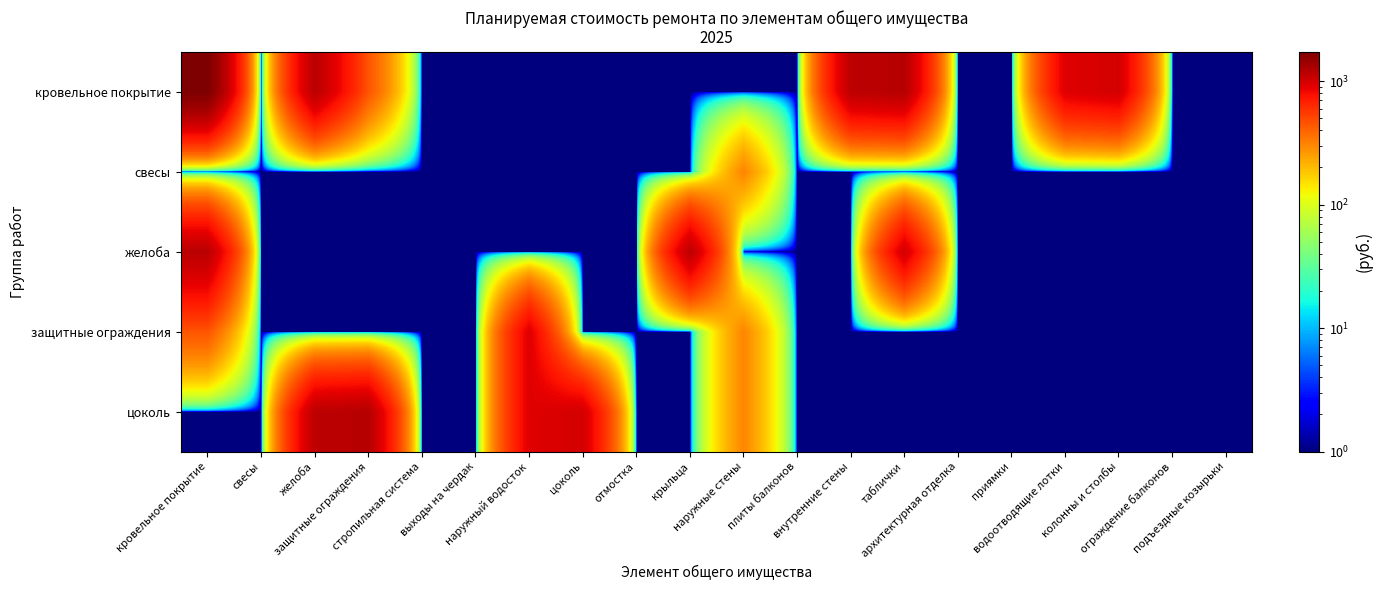

How many distinct data groups are displayed?

5